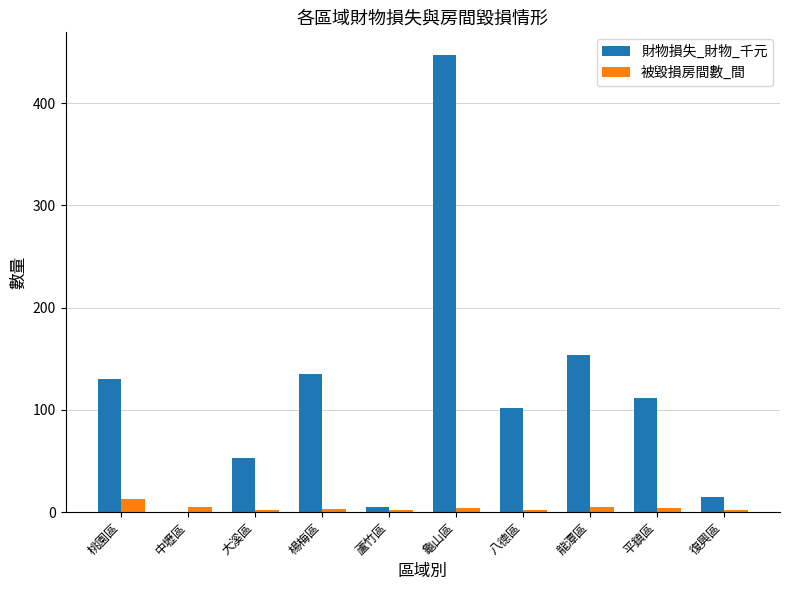

What is the maximum value for 被毀損房間數_間?

13